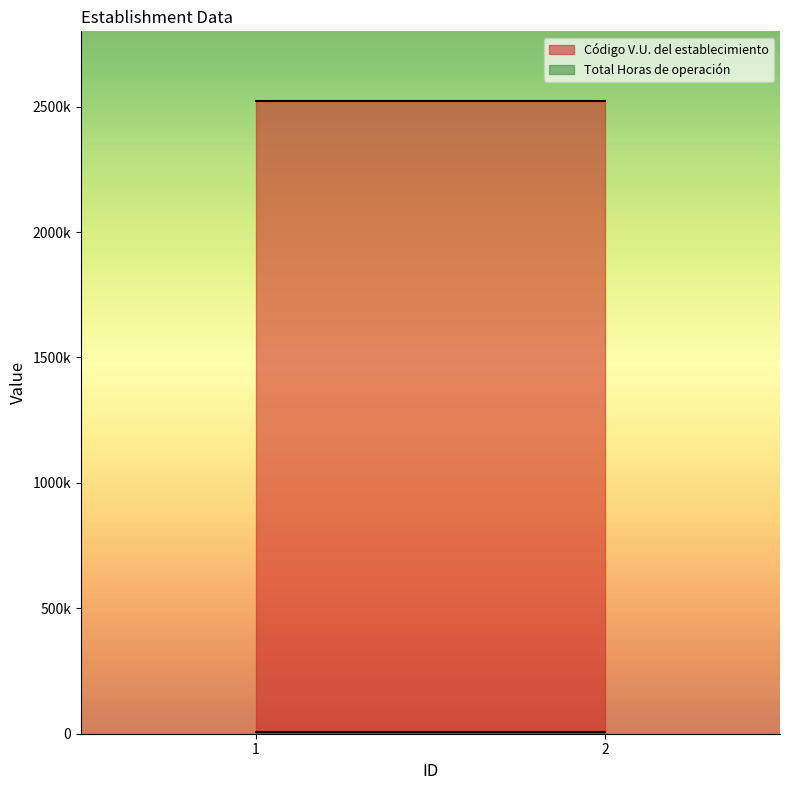

Reading right to left, what are all the values shown in this chart?

Código V.U. del establecimiento: 2=2524177	1=2524177
Total Horas de operación: 2=8760	1=8760